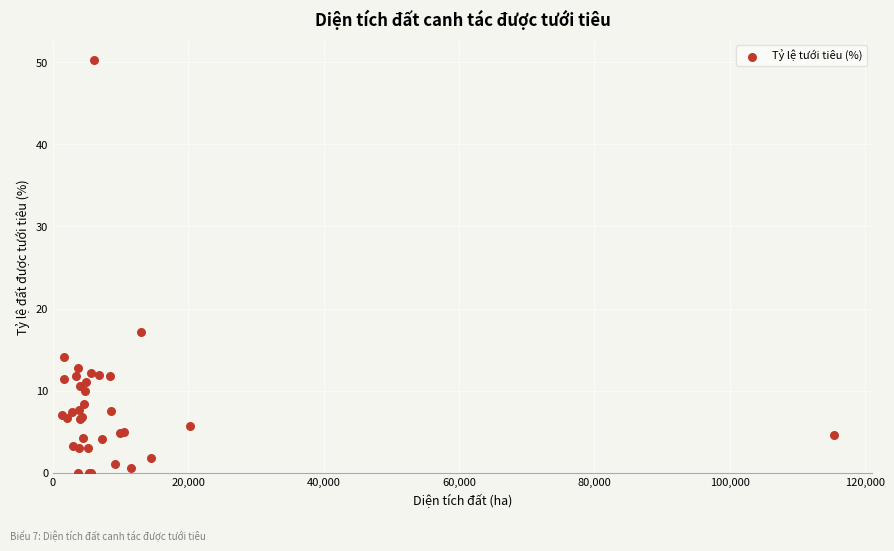

What Y value in the scatter plot is closest to 25?

17.2